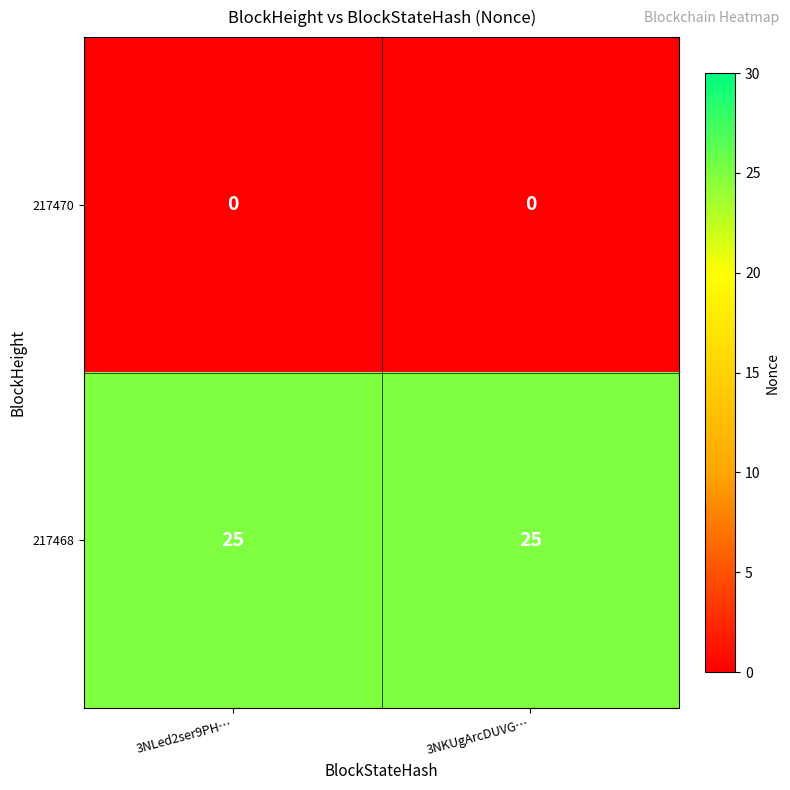

The 217468 series shows 25 at 3NLed2ser9PH…. True or false?

True